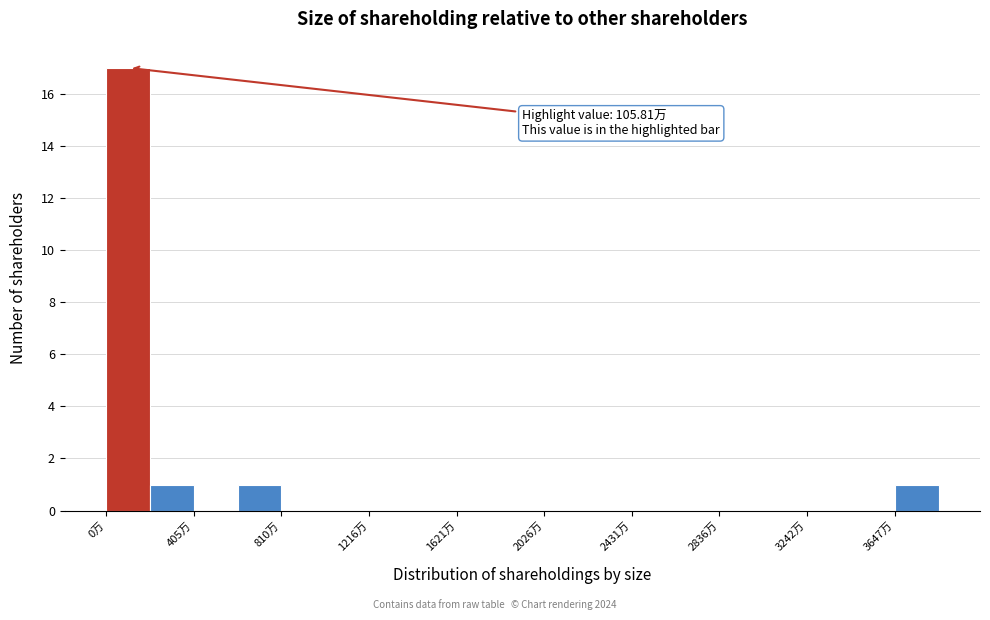

Which range on the x-axis has the tallest bar?

0 to 200